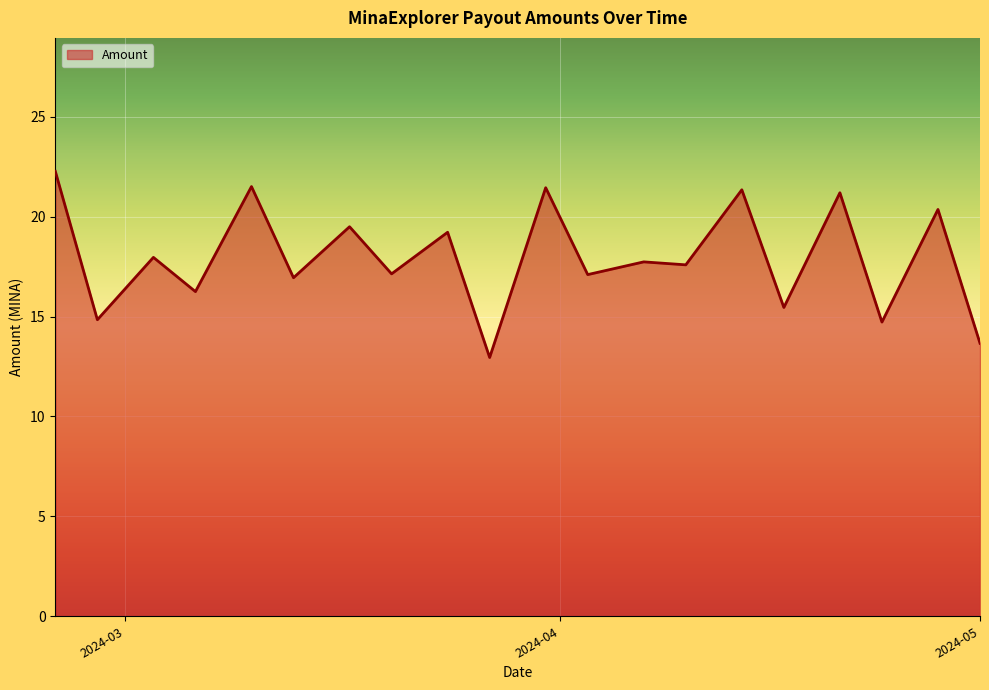

What is the difference between the maximum and minimum values?

9.3